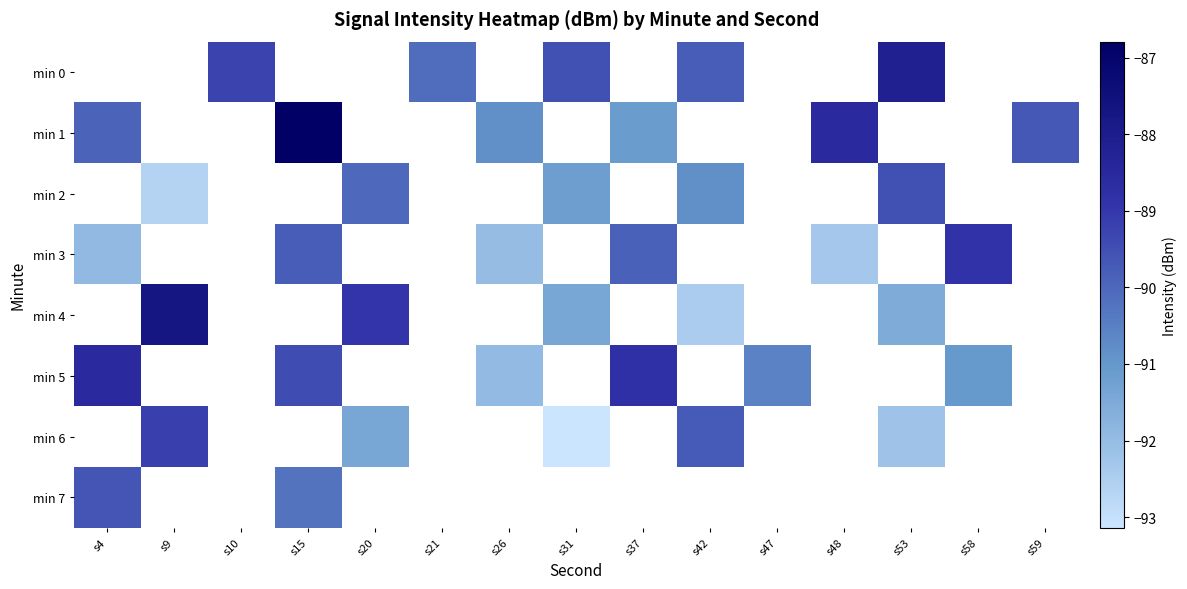

How many data points does each series have?

15